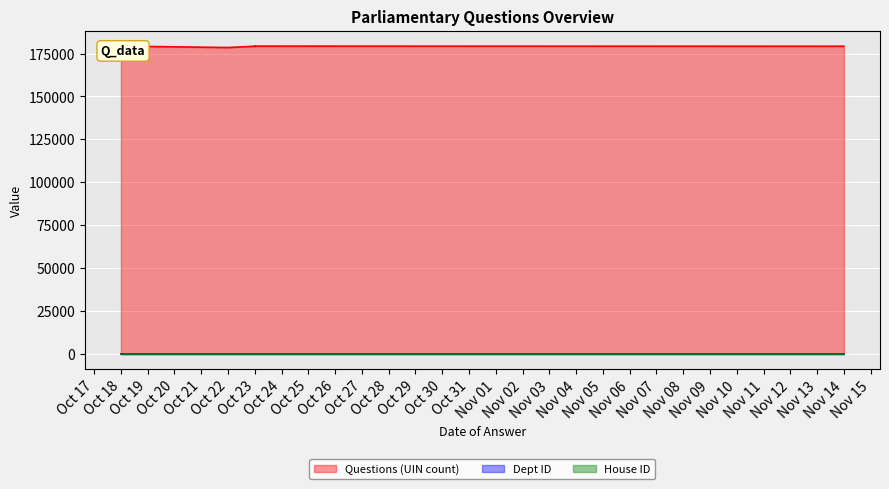

Where is Questions (UIN count) nearest to the value 178924?

2018-10-18